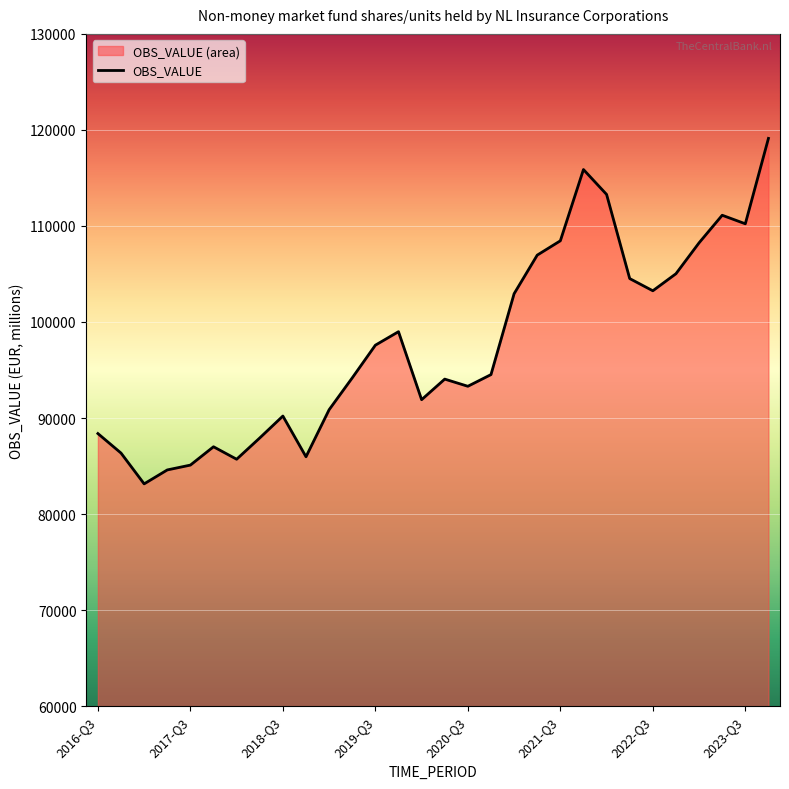

Rank the categories by value from lowest to highest.

2017-Q1, 2017-Q2, 2017-Q3, 2018-Q1, 2018-Q4, 2016-Q4, 2017-Q4, 2018-Q2, 2016-Q3, 2018-Q3, 2019-Q1, 2020-Q1, 2020-Q3, 2020-Q2, 2019-Q2, 2020-Q4, 2019-Q3, 2019-Q4, 2021-Q1, 2022-Q3, 2022-Q2, 2022-Q4, 2021-Q2, 2023-Q1, 2021-Q3, 2023-Q3, 2023-Q2, 2022-Q1, 2021-Q4, 2023-Q4